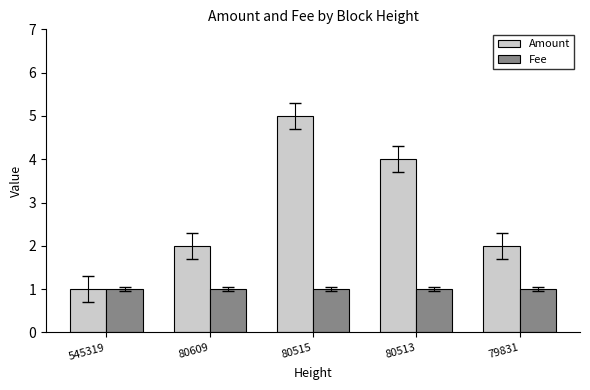

Reading left to right, transcribe all the data shown in this chart.

Amount: 1	2	5	4	2
Fee: 1	1	1	1	1